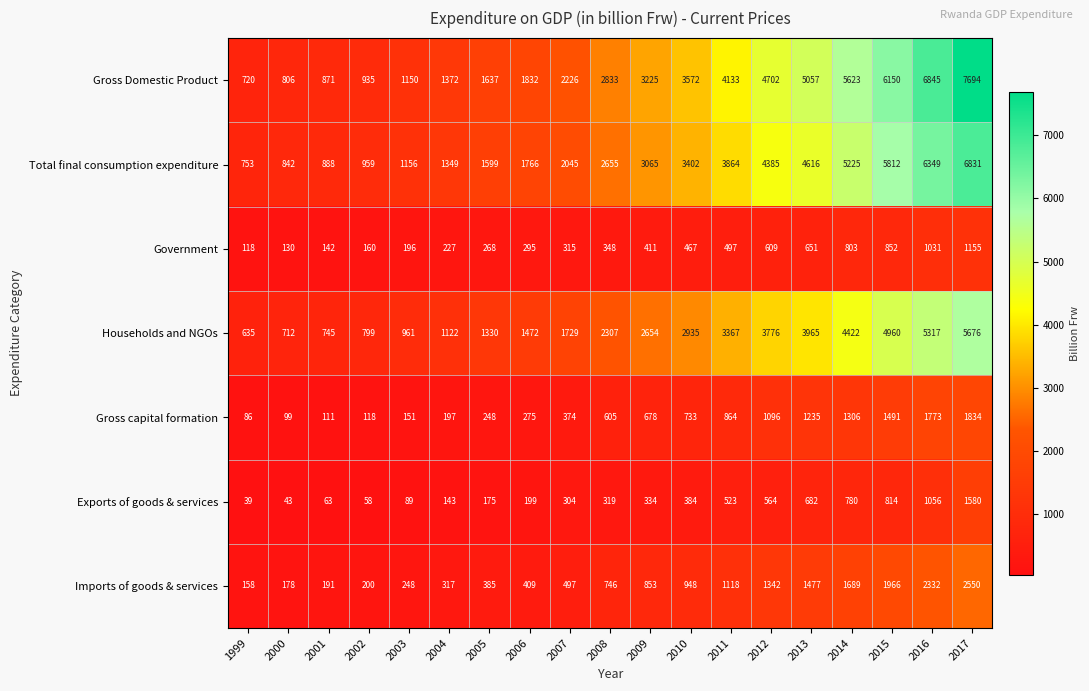

Between 2002 and 2009, which series saw the biggest shift?

Gross Domestic Product